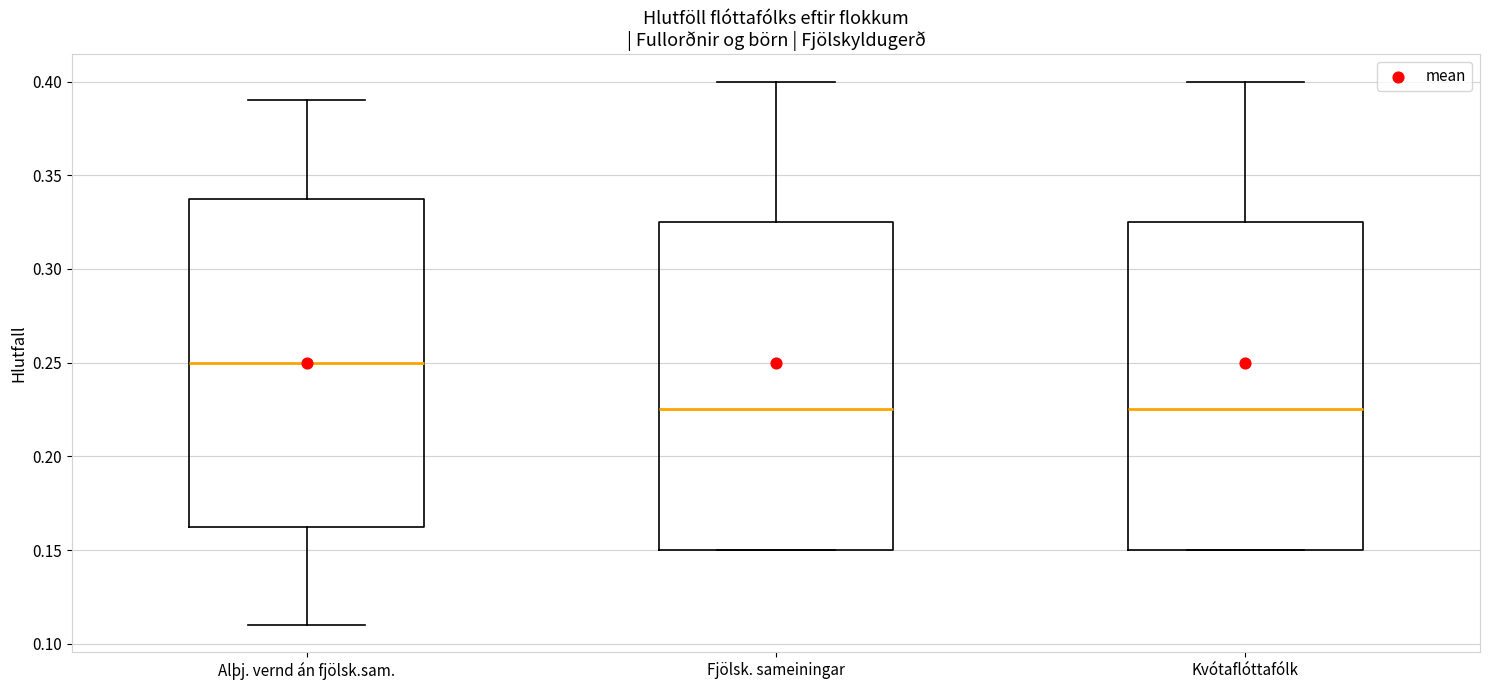

Reading left to right, transcribe this box plot: for each box, give where its median line is, the range the box spans, and where its two whiskers end, as read against the y-axis. The values are not printed on the chart, so give them approximately, as read against the axis.

Alþj. vernd án fjölsk.sam.: median 0.250, box 0.165 to 0.340, whiskers 0.110 to 0.390
Fjölsk. sameiningar: median 0.225, box 0.150 to 0.325, whiskers 0.150 to 0.400
Kvótaflóttafólk: median 0.225, box 0.150 to 0.325, whiskers 0.150 to 0.400